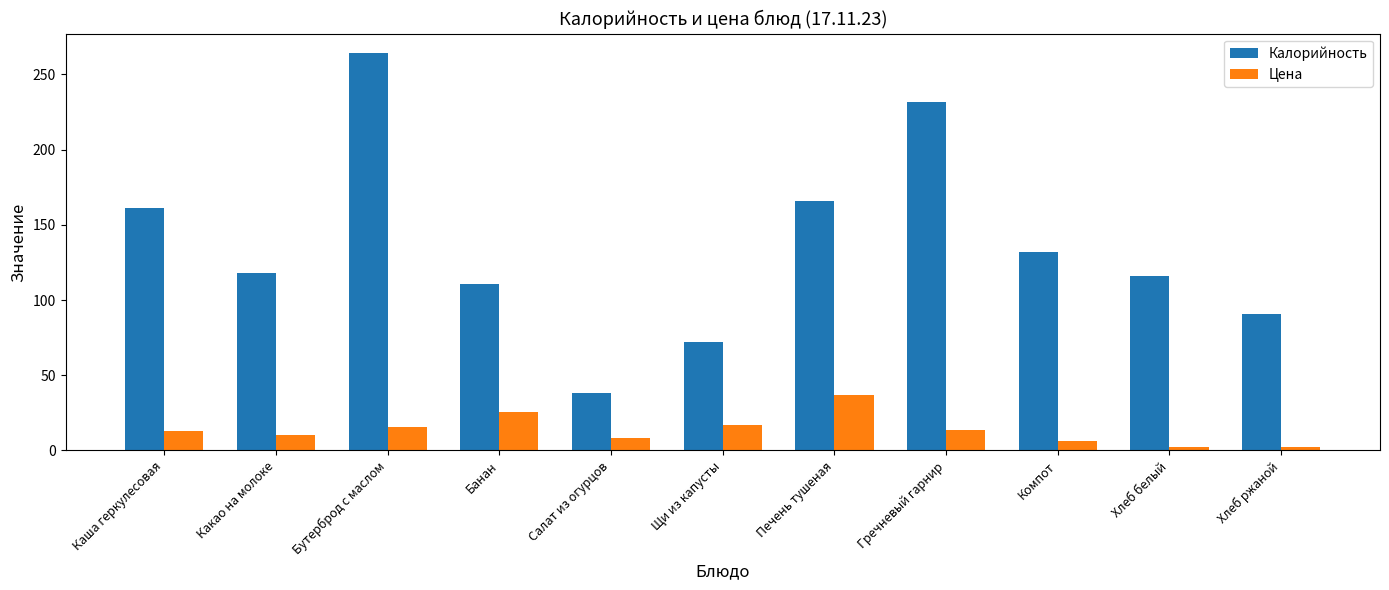

What is the sum of all Цена values?

150.2